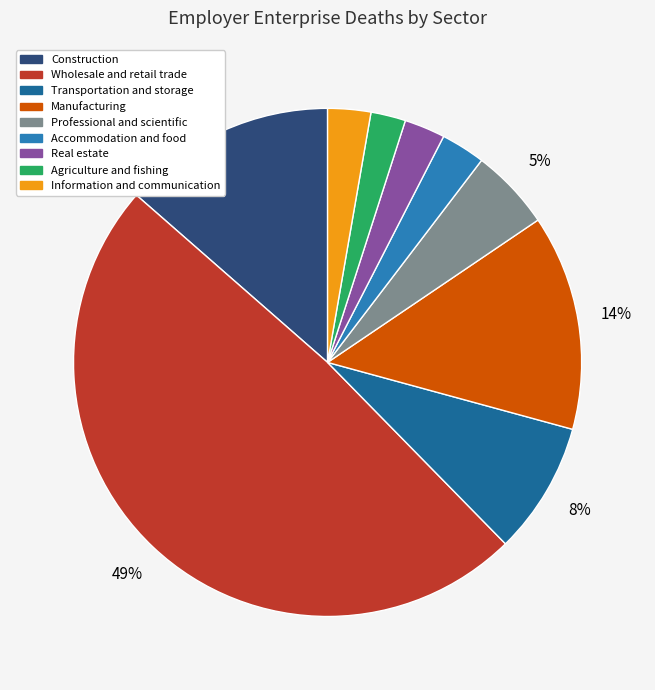

To the nearest percent, what is the average slice percentage?

11%